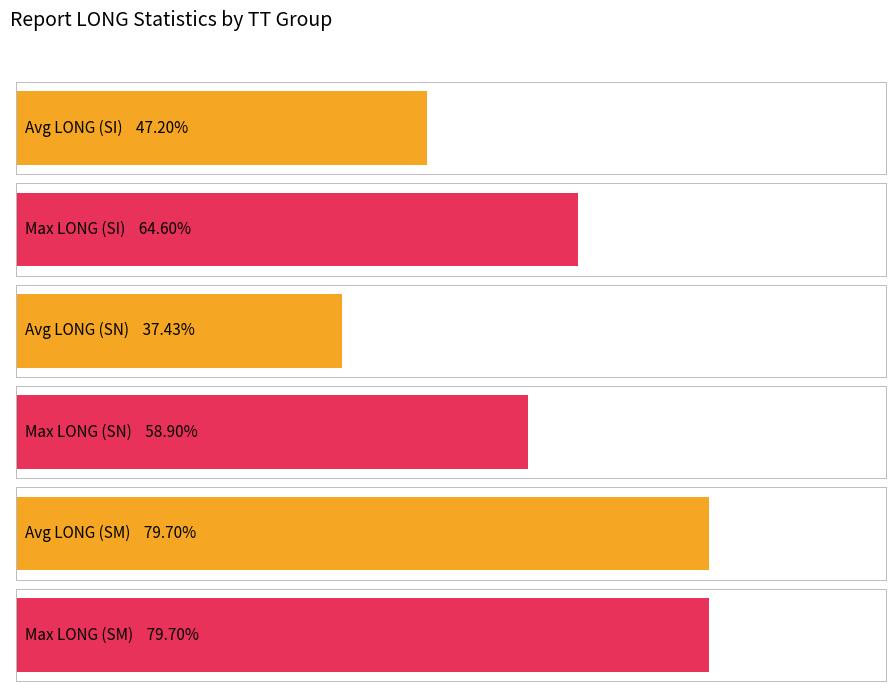

Which series has the widest spread of values?

Average